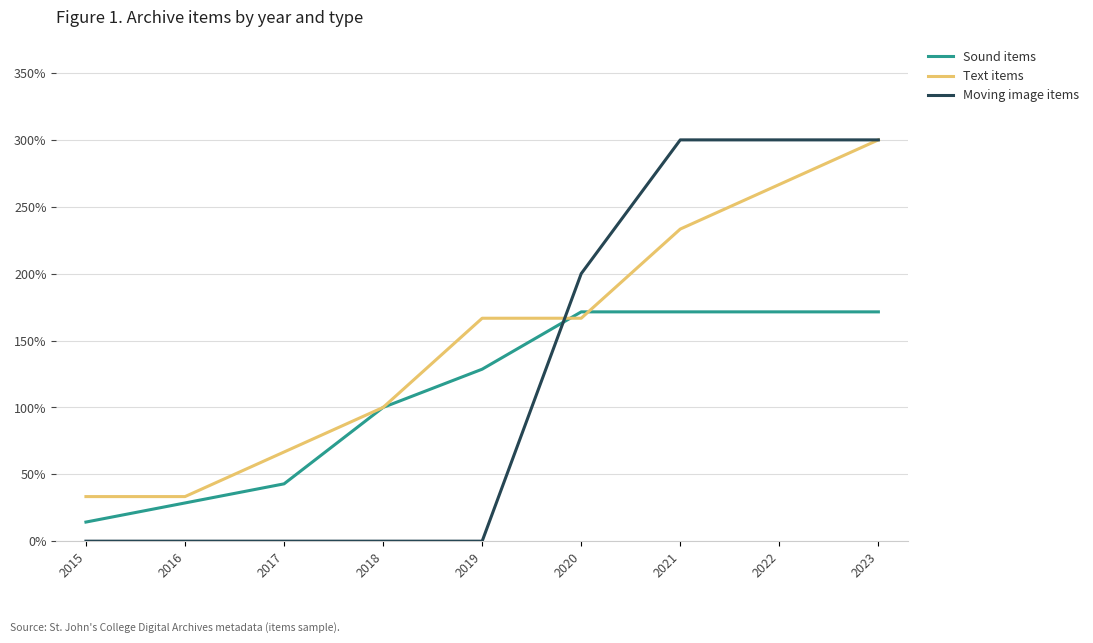

True or false: Text items has a value of 16.7 at 2016.

False